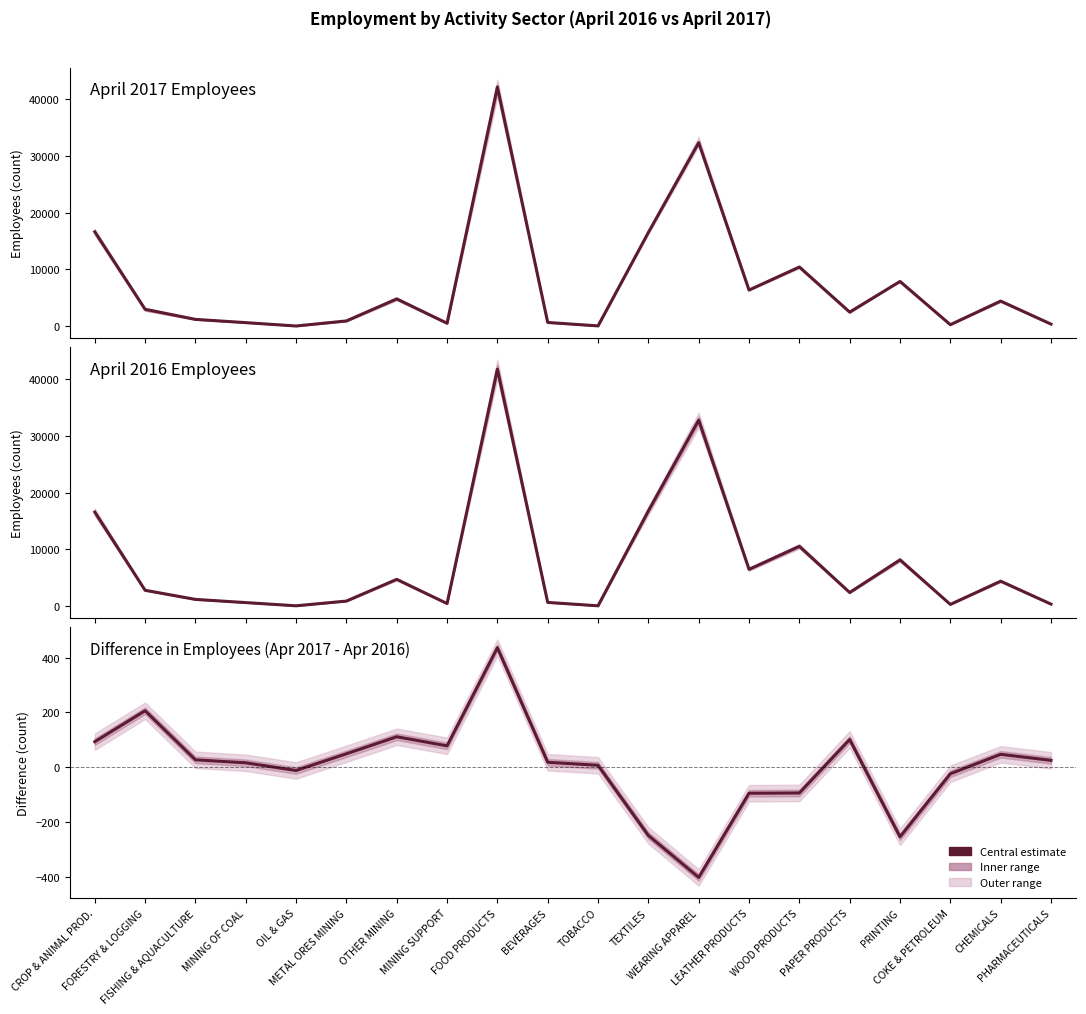

What is the value of the April 2017 Employees point at the 15th from the left?

10430